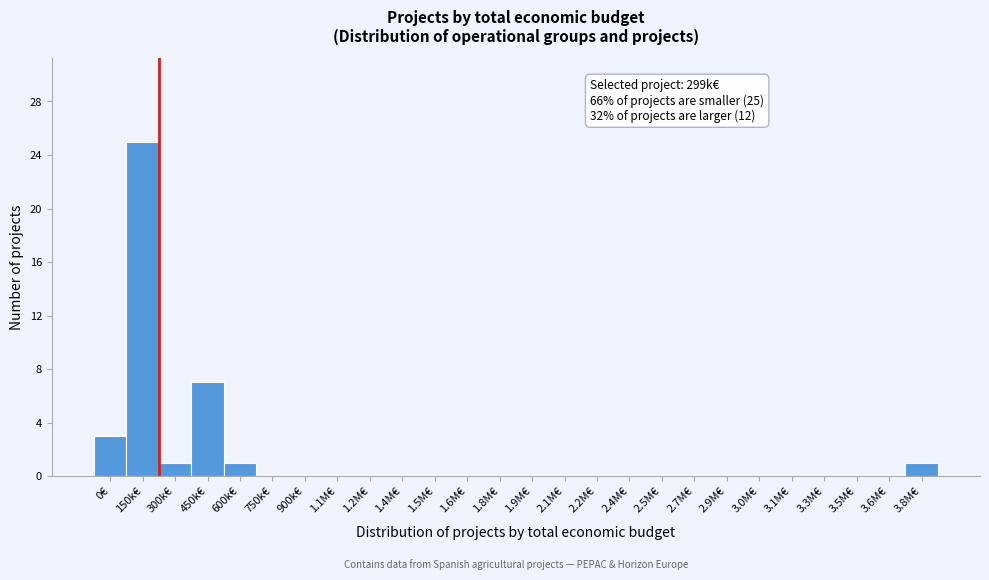

Reading left to right, extract all data points from this chart.

0€=3	150k€=25	300k€=1	450k€=7	600k€=1	750k€=0	900k€=0	1.1M€=0	1.2M€=0	1.4M€=0	1.5M€=0	1.6M€=0	1.8M€=0	1.9M€=0	2.1M€=0	2.2M€=0	2.4M€=0	2.5M€=0	2.7M€=0	2.9M€=0	3.0M€=0	3.1M€=0	3.3M€=0	3.5M€=0	3.6M€=0	3.8M€=1